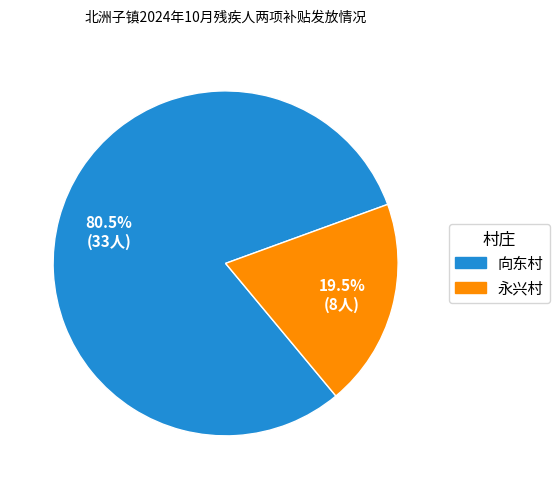

What is the total percentage of 向东村 and 永兴村?

100.0%